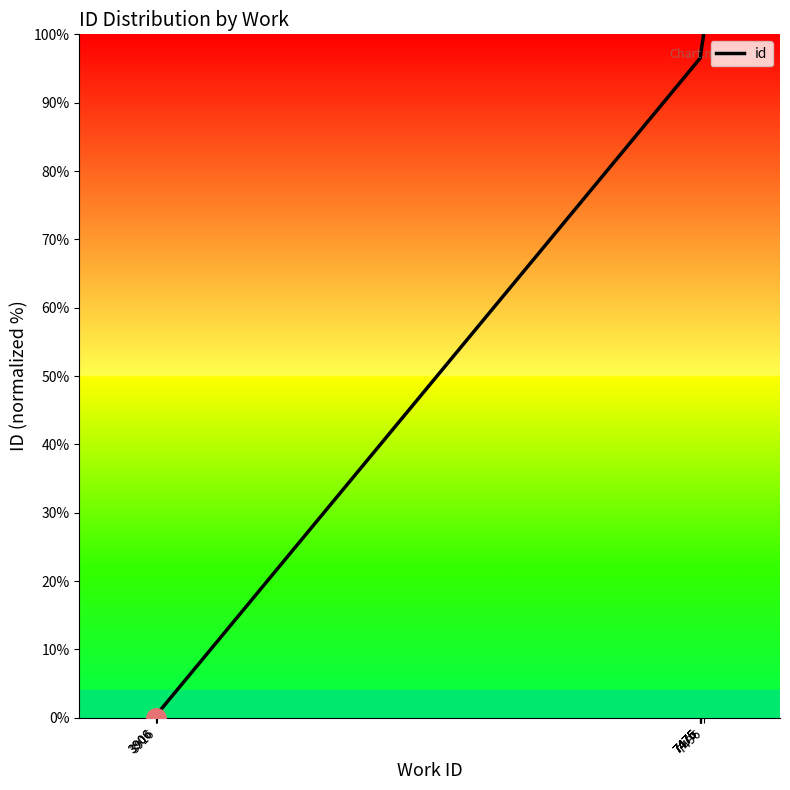

List the labels in order of value, largest first.

7496, 7476, 7476, 7476, 7475, 7475, 7475, 3916, 3906, 3906